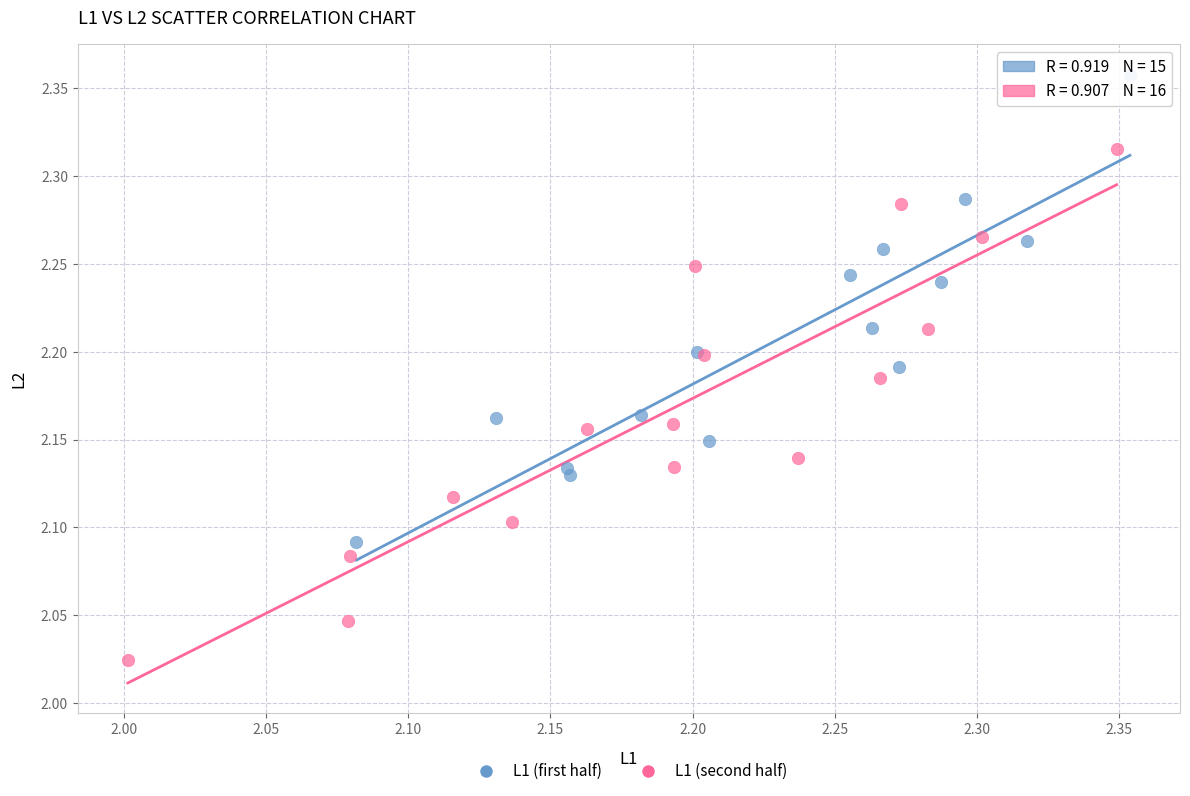

Which series has the widest spread of Y values?

L1 (second half)